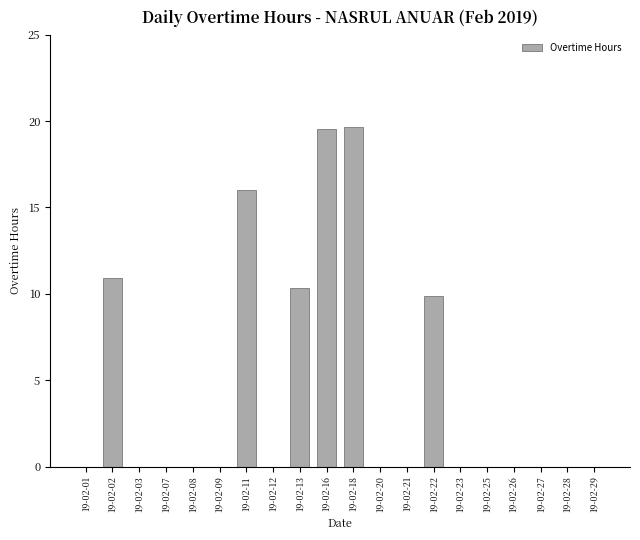

Reading left to right, extract all data points from this chart.

19-02-01=0.0	19-02-02=10.9	19-02-03=0.0	19-02-07=0.0	19-02-08=0.0	19-02-09=0.0	19-02-11=16.0	19-02-12=0.0	19-02-13=10.3	19-02-16=19.6	19-02-18=19.6	19-02-20=0.0	19-02-21=0.0	19-02-22=9.9	19-02-23=0.0	19-02-25=0.0	19-02-26=0.0	19-02-27=0.0	19-02-28=0.0	19-02-29=0.0